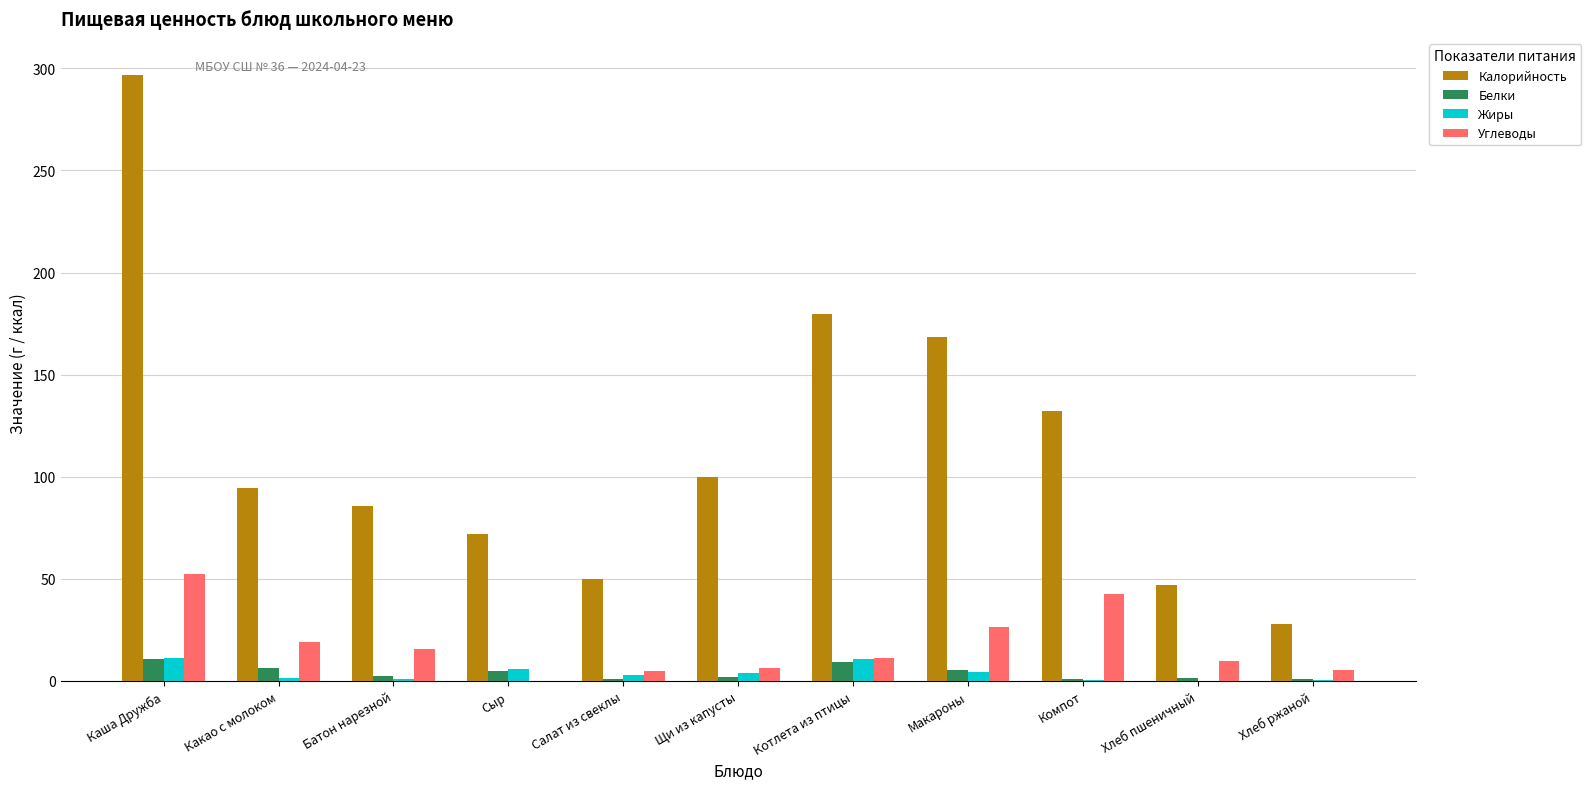

The value of Калорийность at Макароны is 168.4. True or false?

True